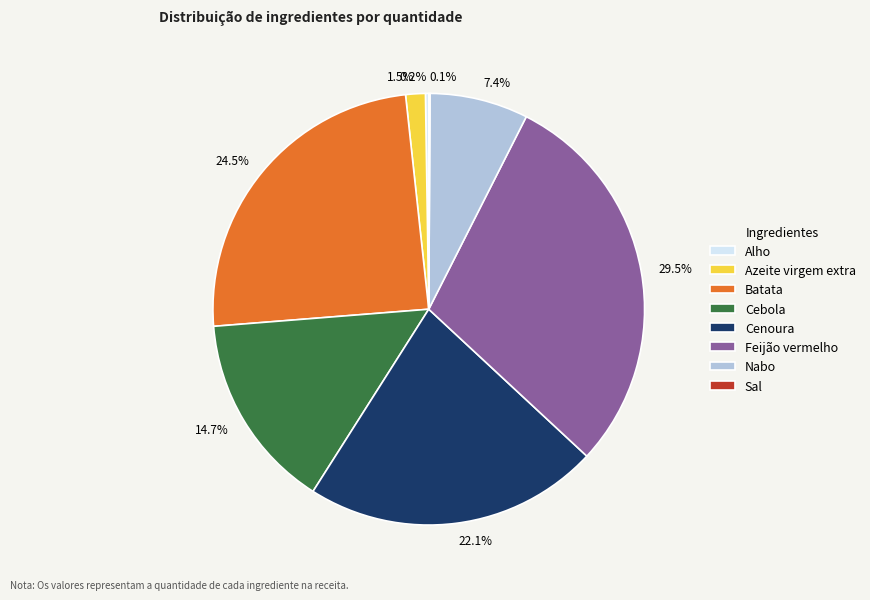

Is there a majority slice in this chart?

No